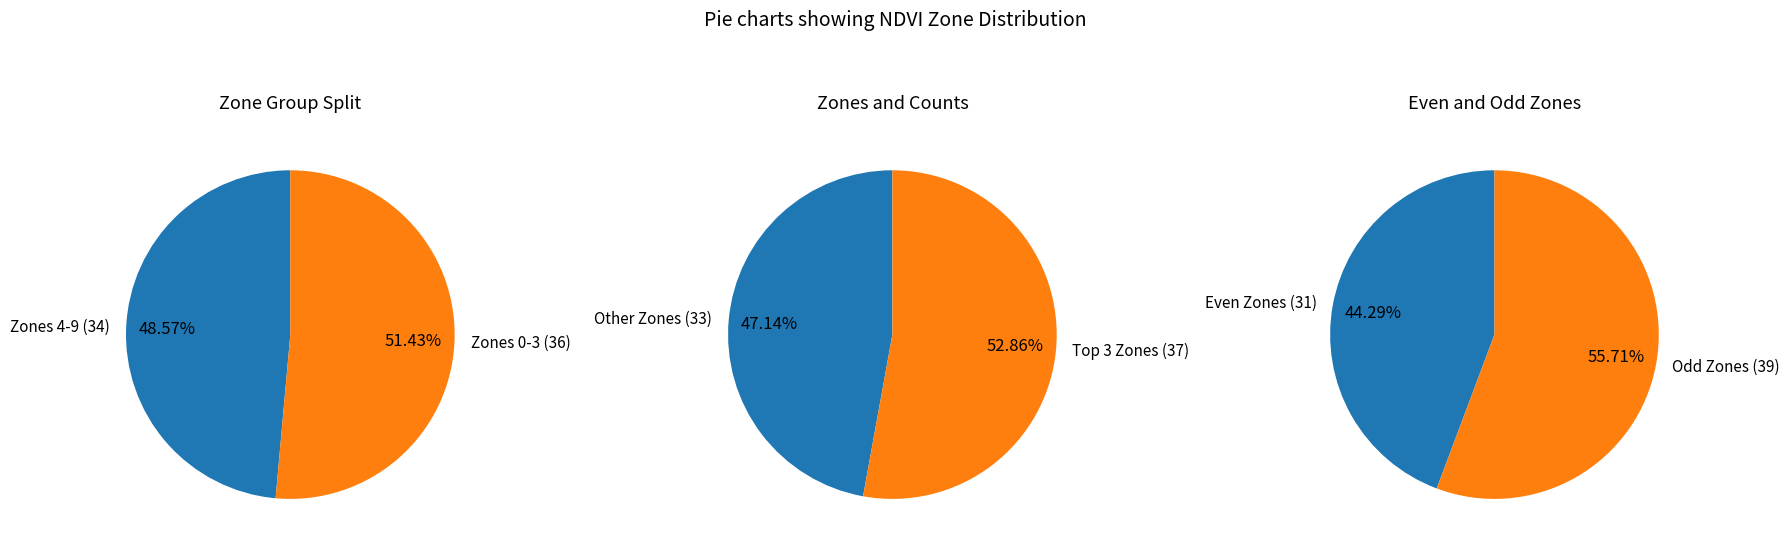

Is Zone 5 the majority of the pie?

No